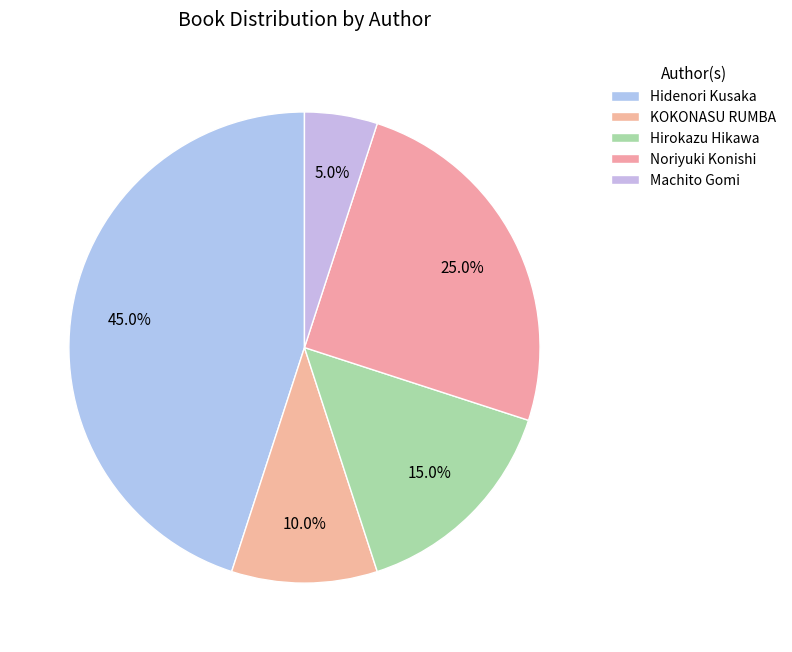

Between Machito Gomi and KOKONASU RUMBA, which is larger?

KOKONASU RUMBA